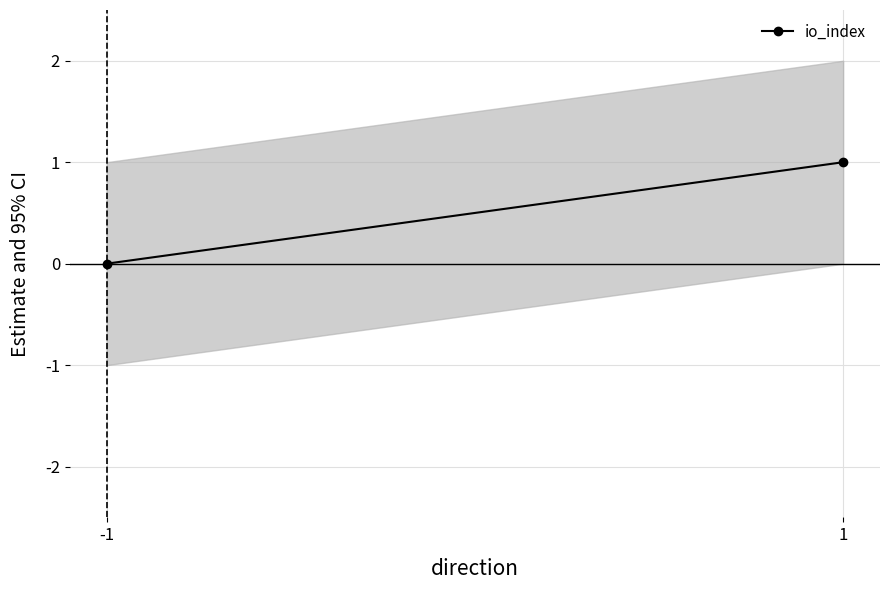

True or false: the data shows 2 at 1.

False